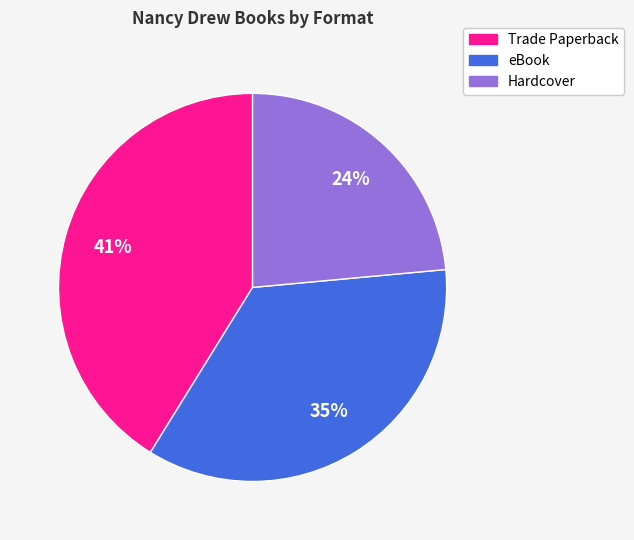

Do eBook and Trade Paperback together represent more than half of the pie?

Yes